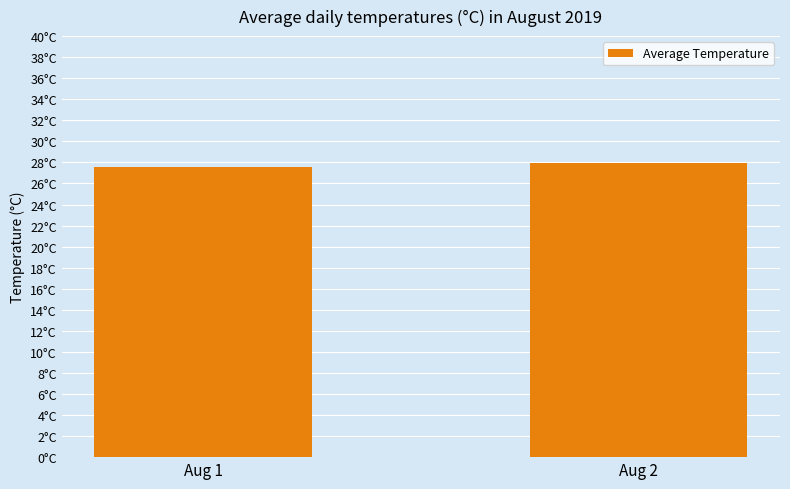

Rank the categories by value from highest to lowest.

Aug 2, Aug 1